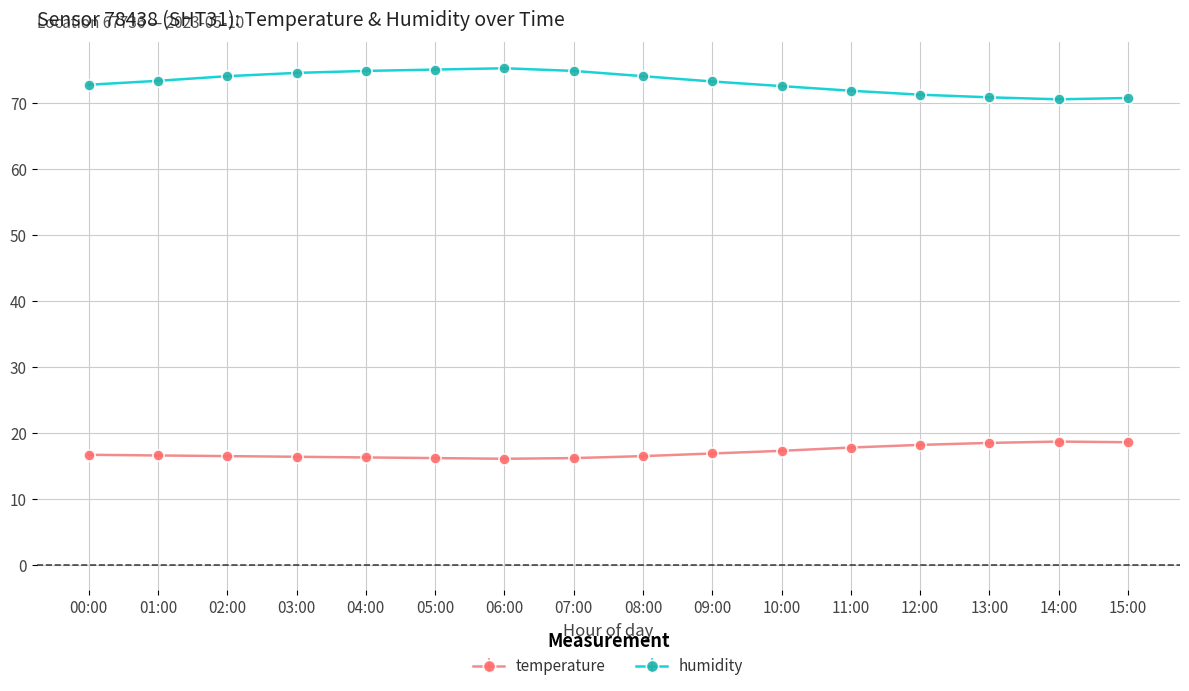

Is this an area chart (filled region under the line)?

No